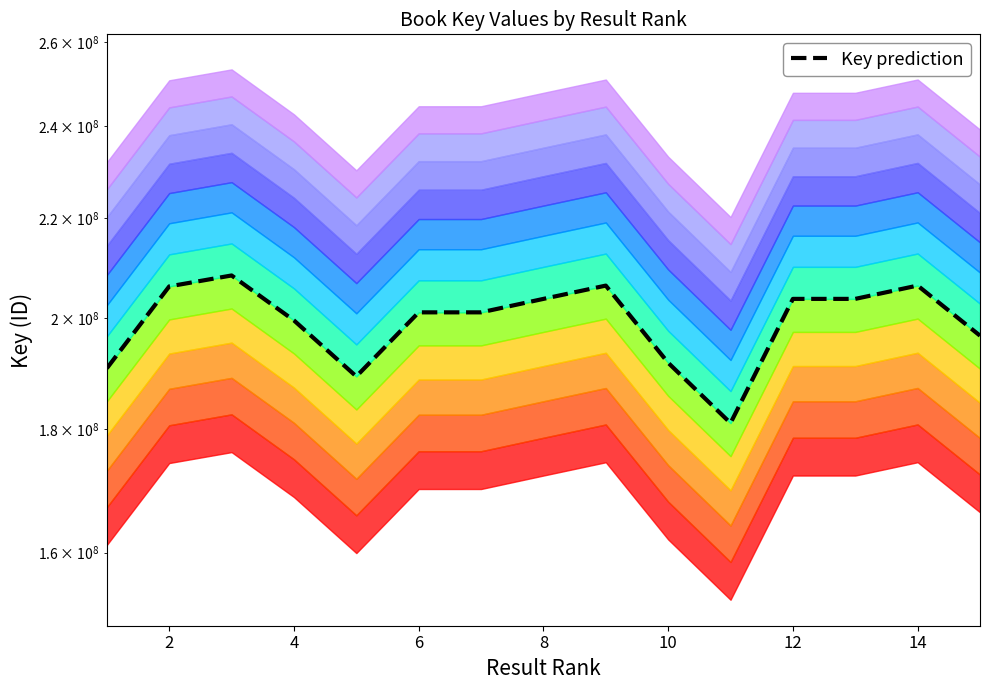

How many points are lower than both their immediate neighbors (excluding endpoints)?

2